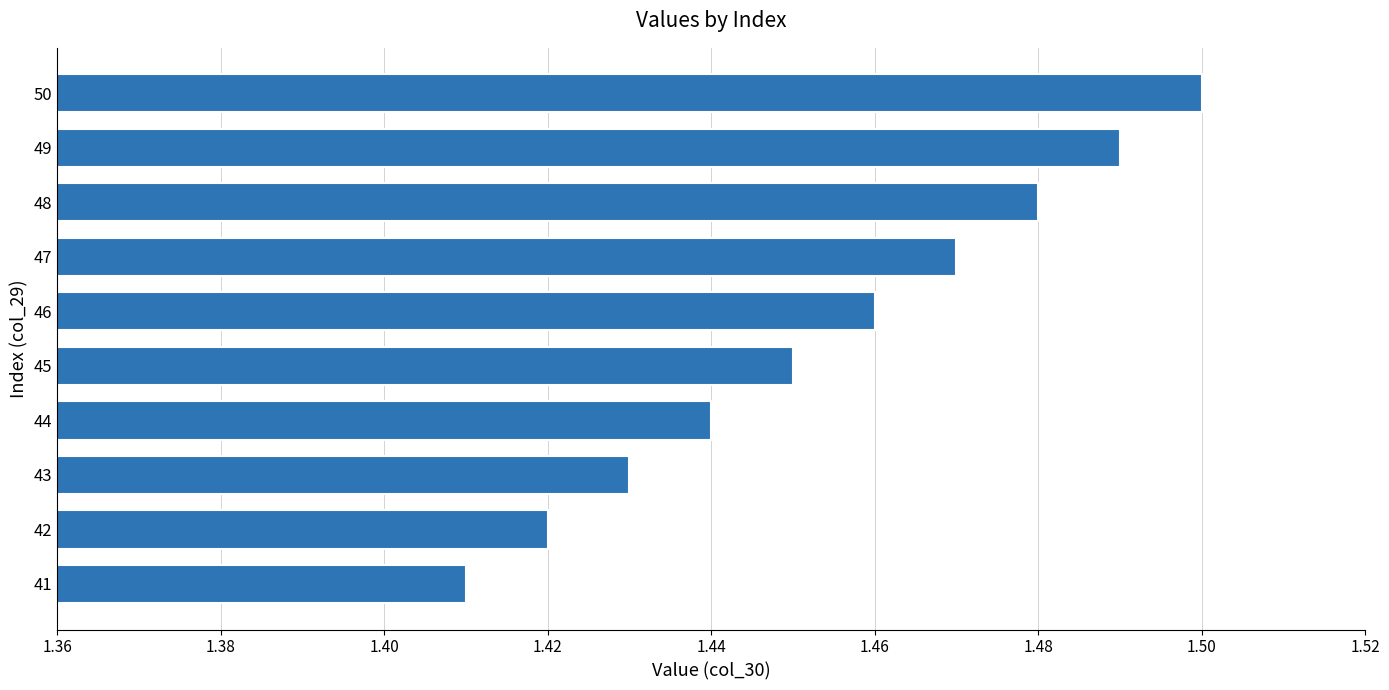

Where is the data nearest to the value 1?

41